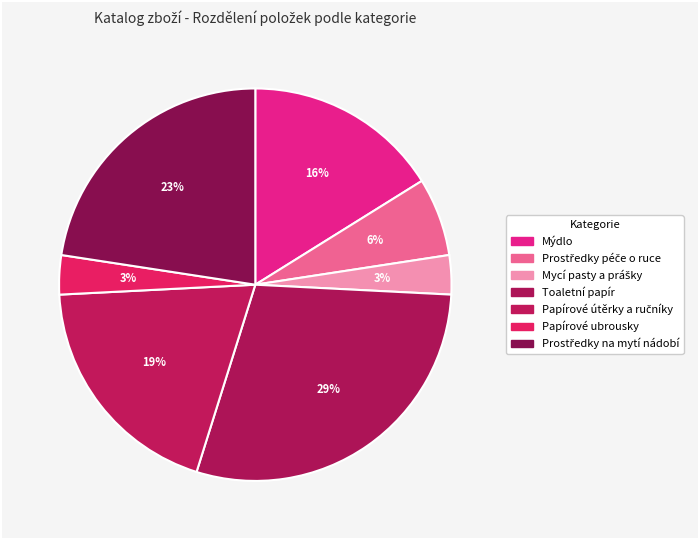

Is it true that Papírové útěrky a ručníky is 30% of the pie?

False